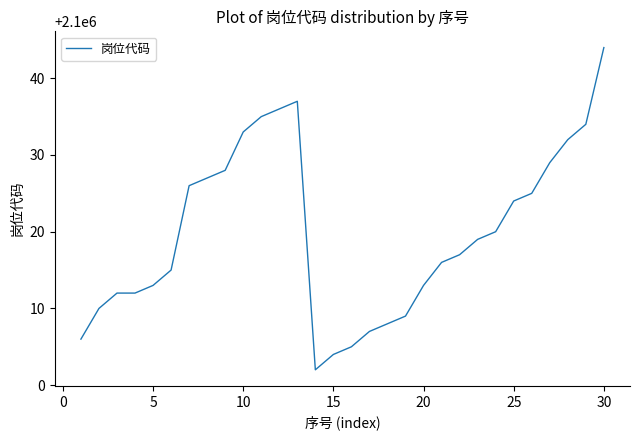

What is the maximum value shown in the chart?

2100044